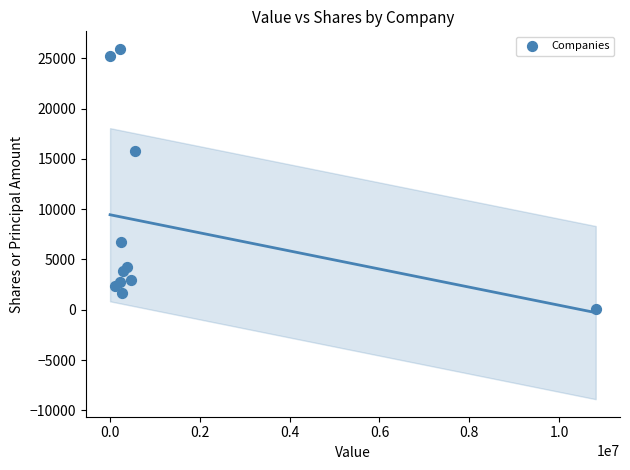

What Y value in the scatter plot is closest to 12992?

15800